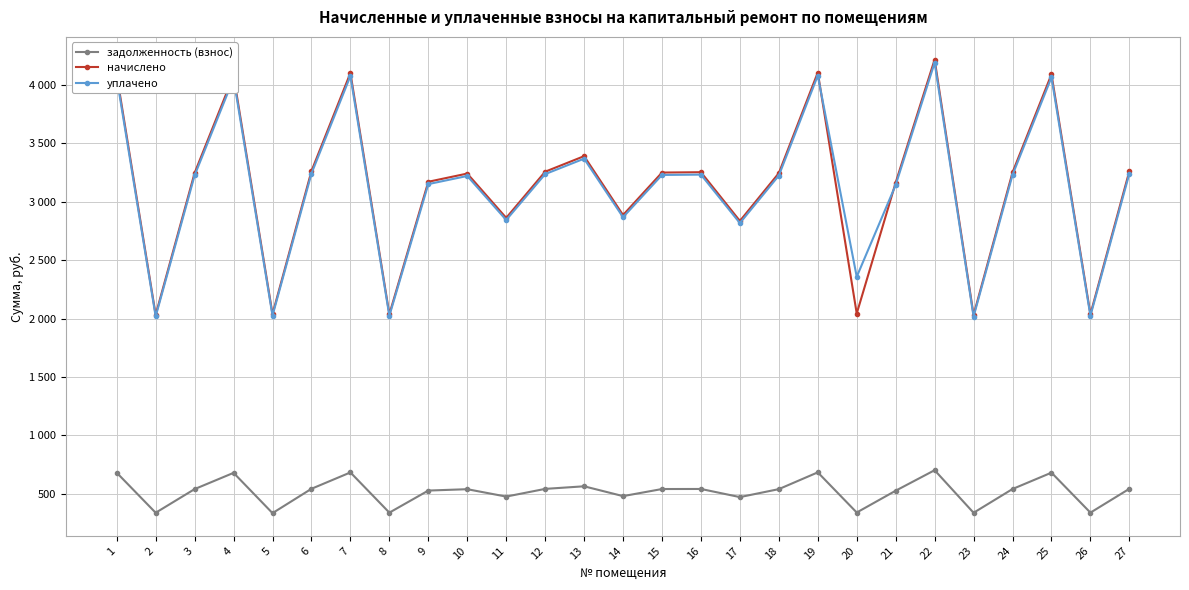

What is the smallest value displayed?

335.4